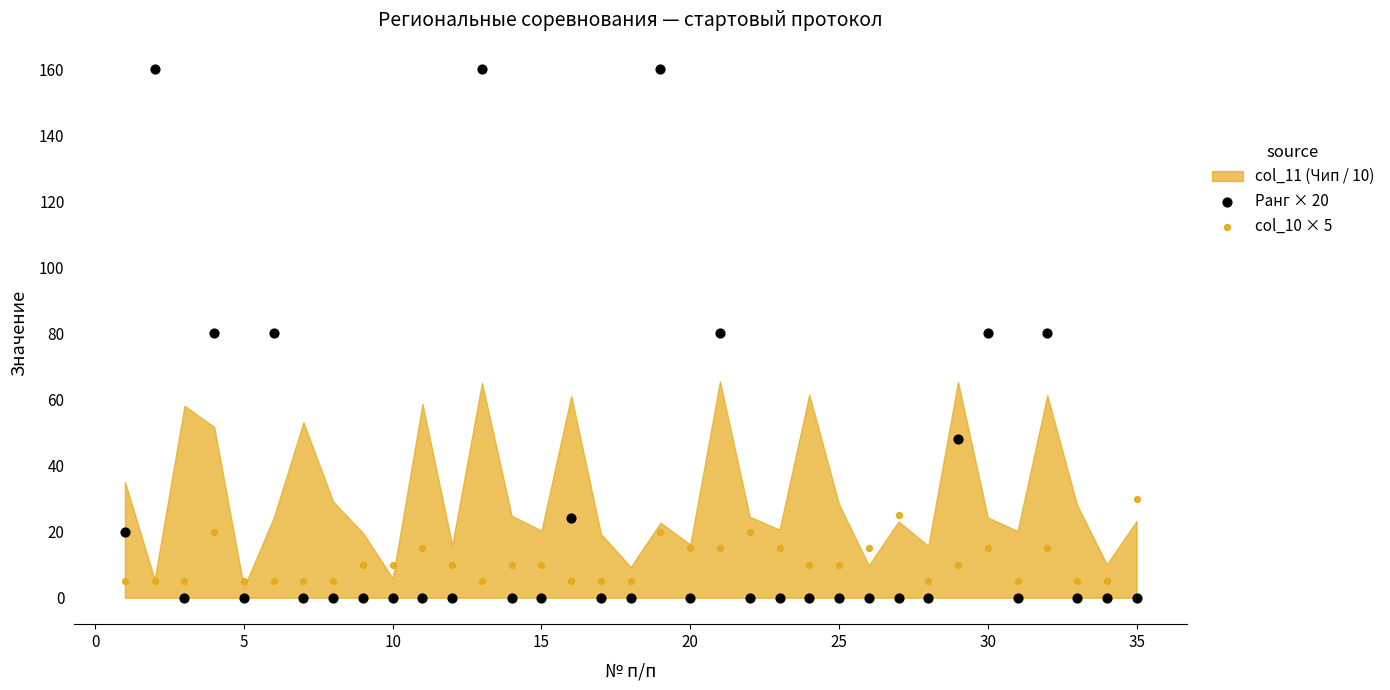

Which series contains the lowest Y value?

Ранг × 20